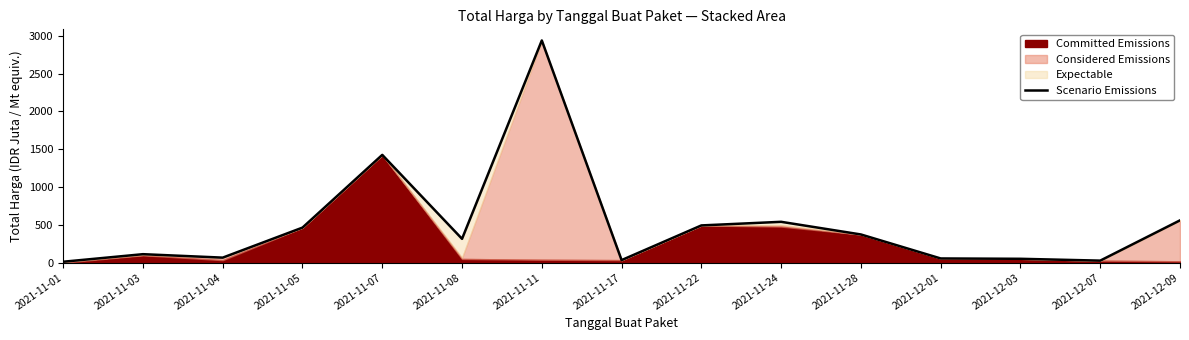

How many lines are shown in the chart?

1